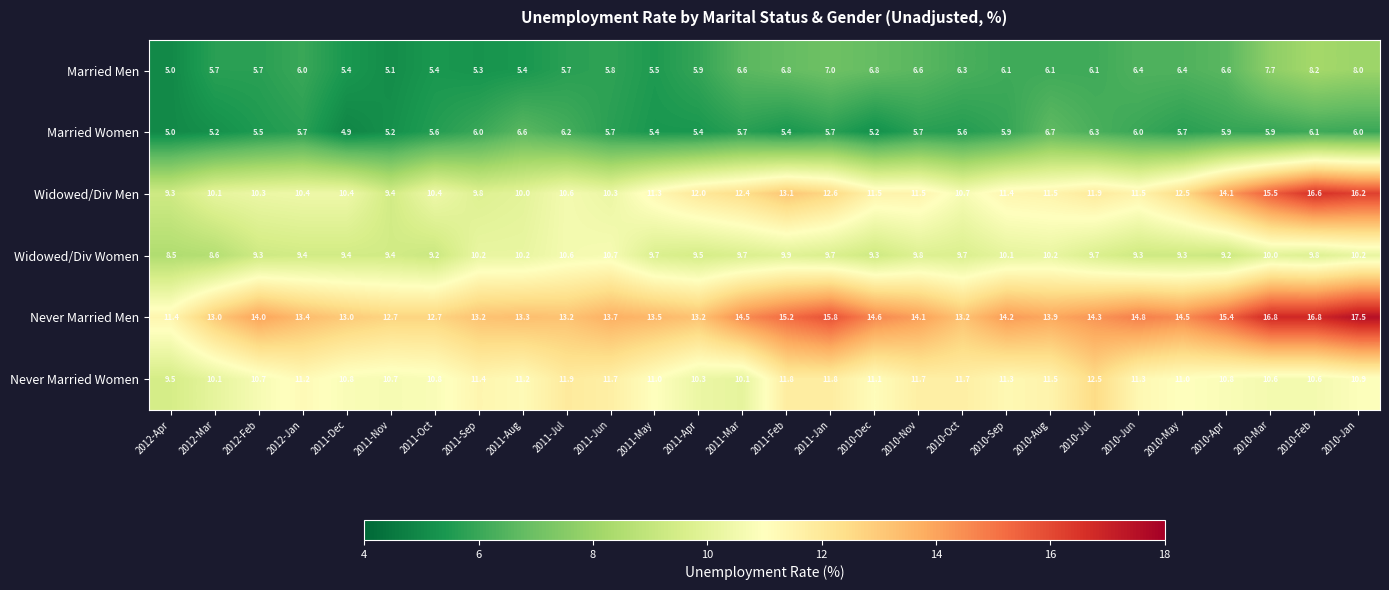

How many data points does each series have?

28